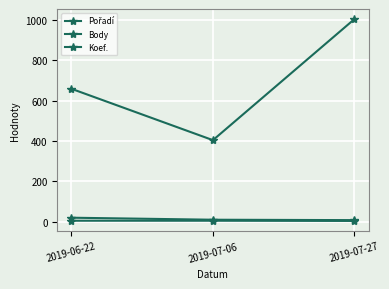

How many series are shown in this chart?

3